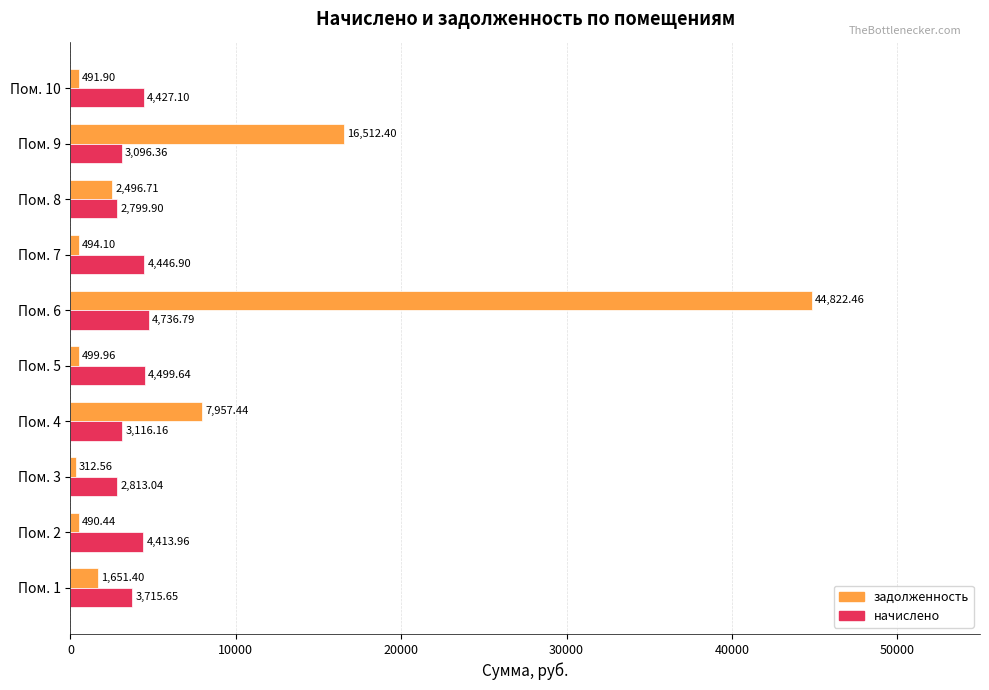

Rank the series by their average value, from highest to lowest.

задолженность, начислено